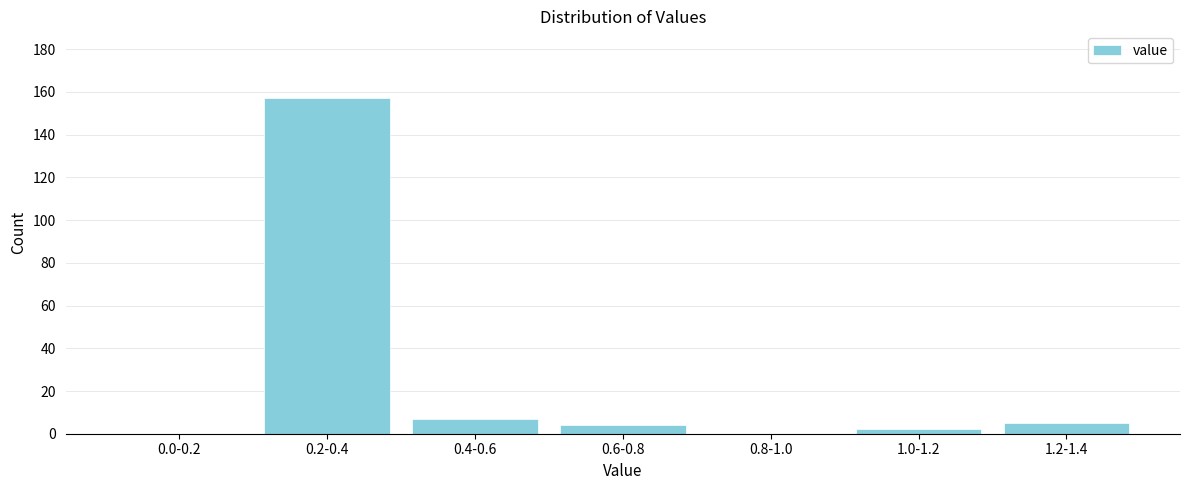

Reading right to left, what are all the values shown in this chart?

1.2-1.4=5	1.0-1.2=2	0.8-1.0=0	0.6-0.8=4	0.4-0.6=7	0.2-0.4=157	0.0-0.2=0